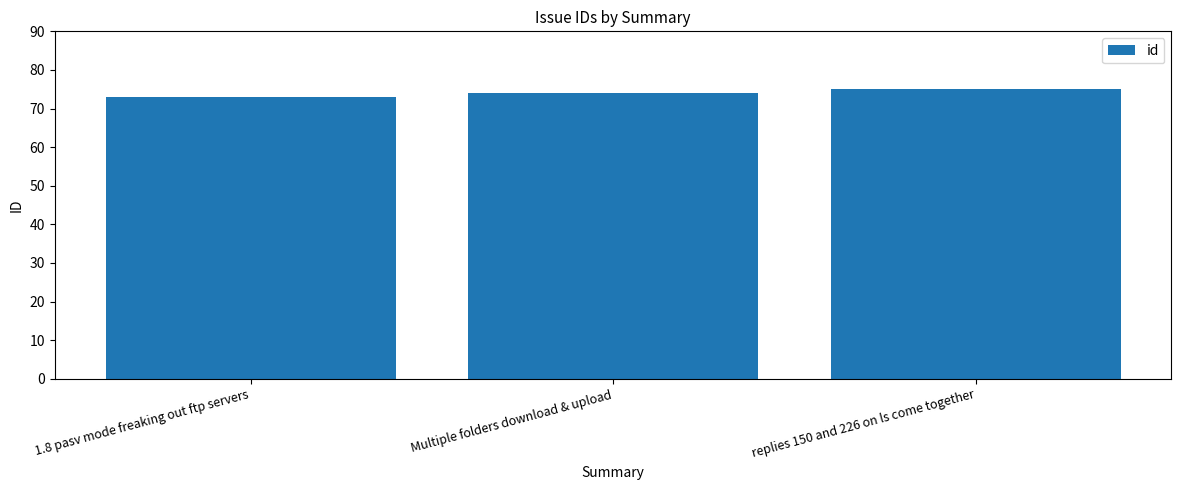

Rank the categories by value from lowest to highest.

1.8 pasv mode freaking out ftp servers, Multiple folders download & upload, replies 150 and 226 on ls come together